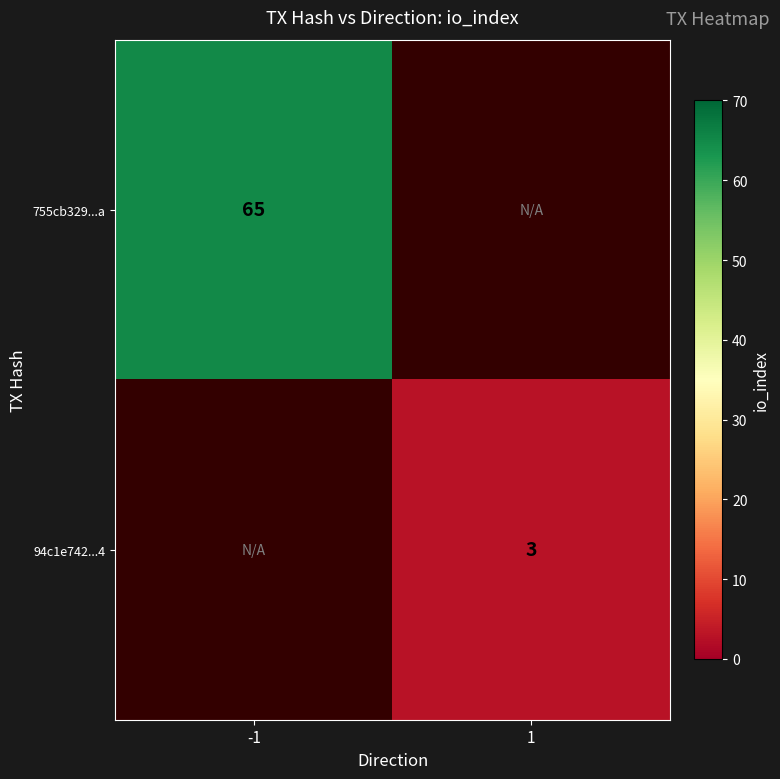

Is it true that 94c1e742...4 equals 5 at 1?

False